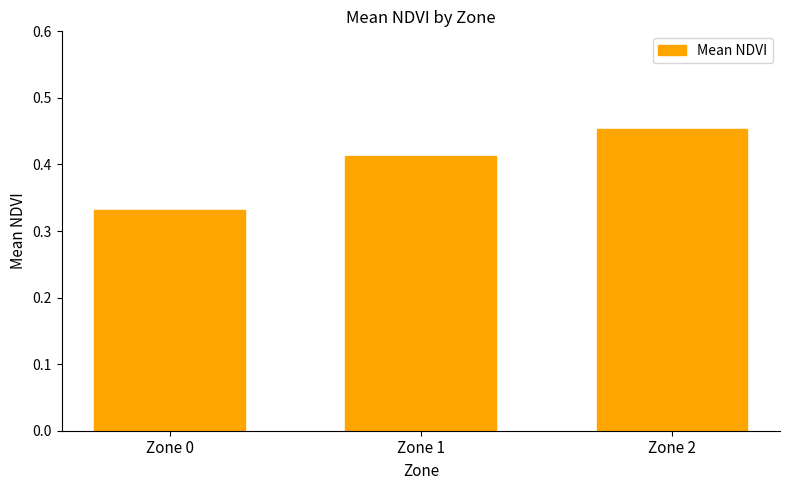

Rank the categories by value from lowest to highest.

Zone 0, Zone 1, Zone 2